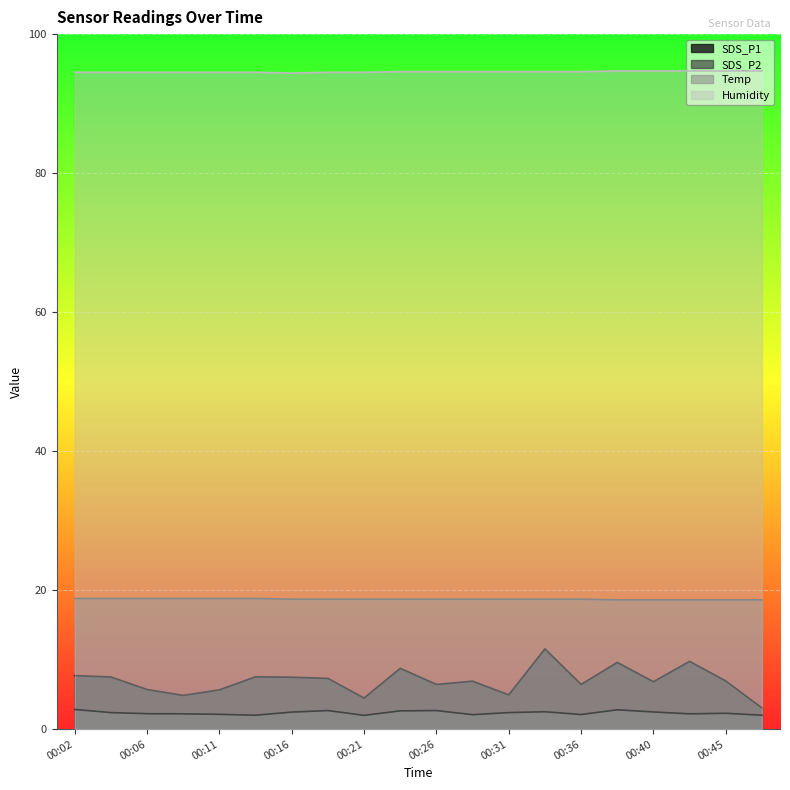

What is the minimum value for Humidity?

94.4